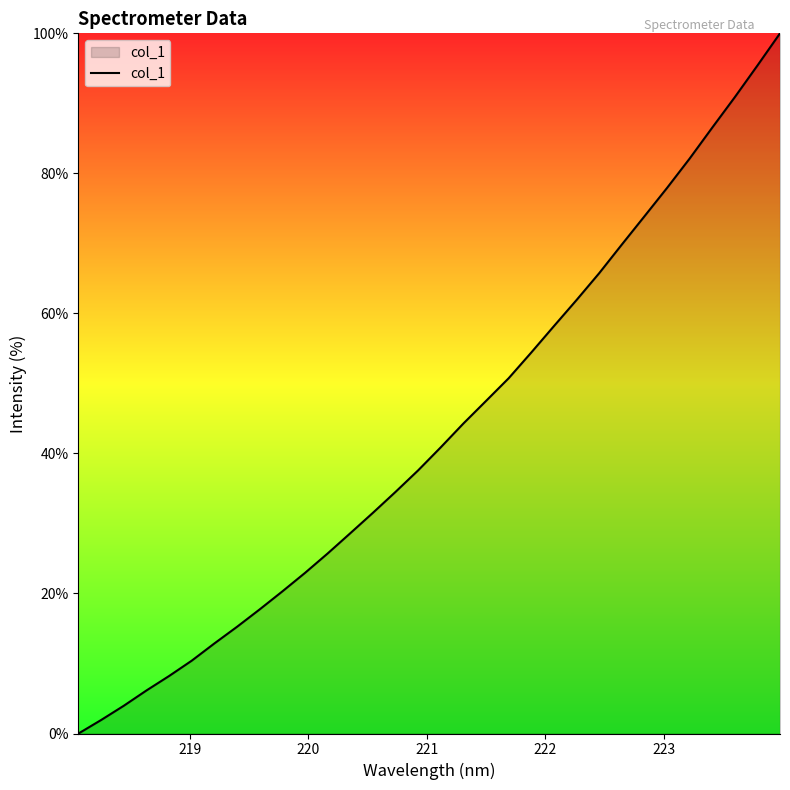

What is the maximum value shown in the chart?

100.0